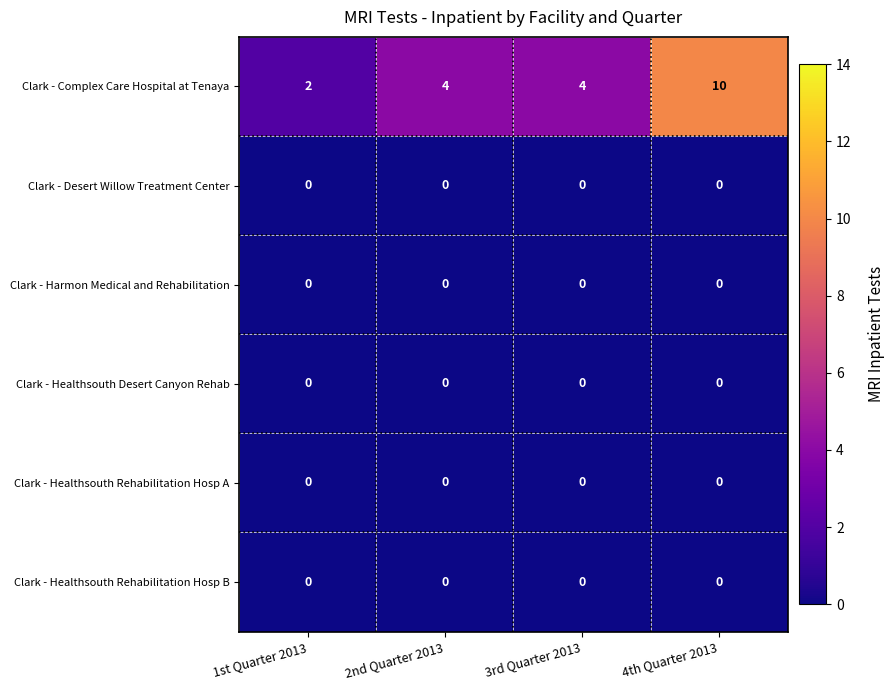

The Clark - Complex Care Hospital at Tenaya series shows 2 at 1st Quarter 2013. True or false?

True